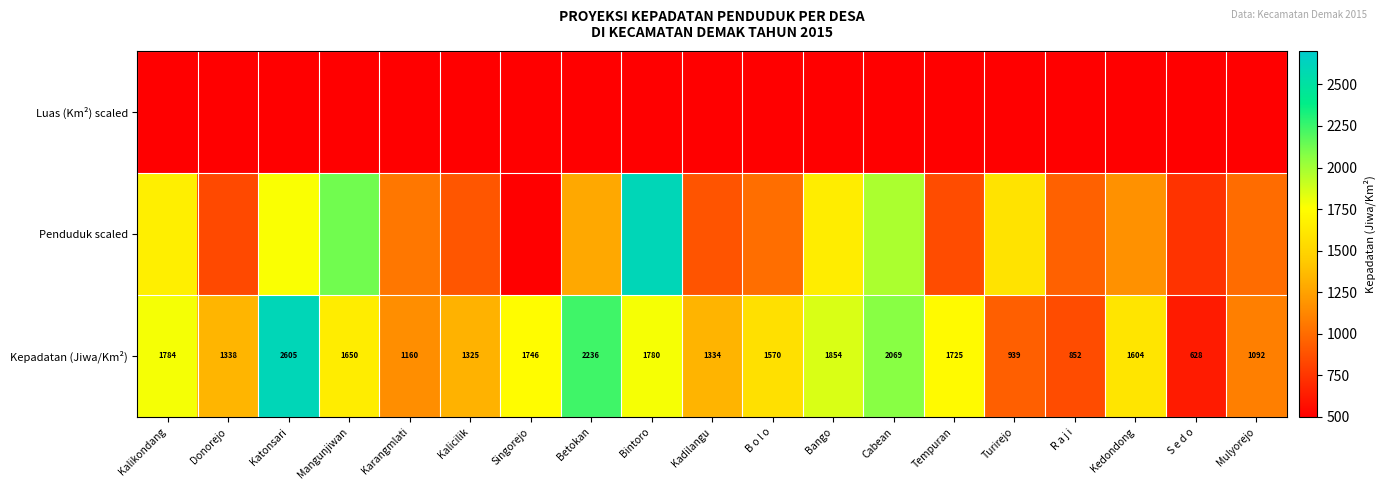

Rank the categories by Kepadatan (Jiwa/Km²) value from highest to lowest.

Katonsari, Betokan, Cabean, Bango, Kalikondang, Bintoro, Singorejo, Tempuran, Mangunjiwan, Kedondong, B o l o, Donorejo, Kadilangu, Kalicilik, Karangmlati, Mulyorejo, Turirejo, R a j i, S e d o